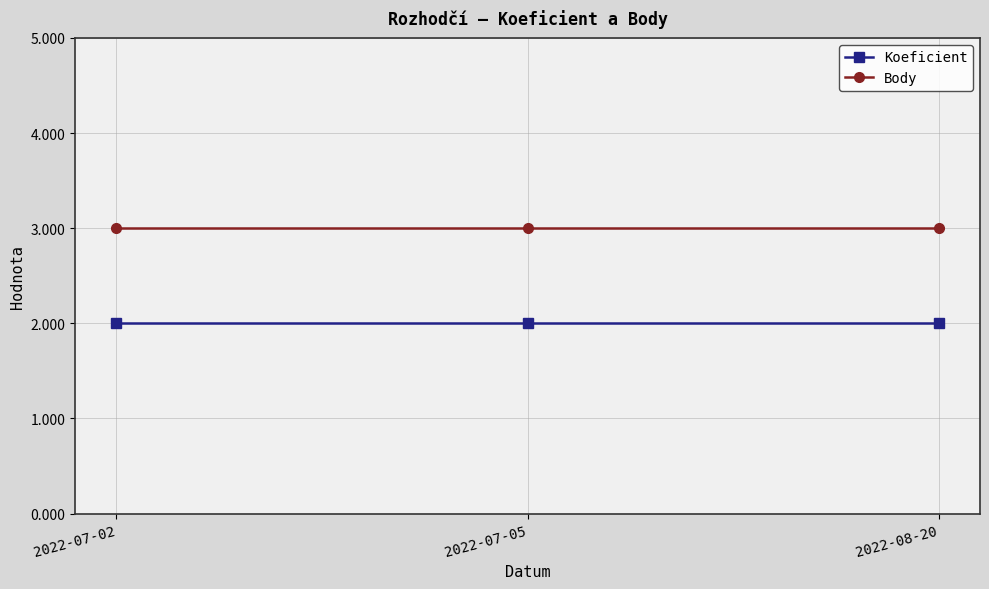

What is the difference between the highest and lowest values at 2022-07-02?

1